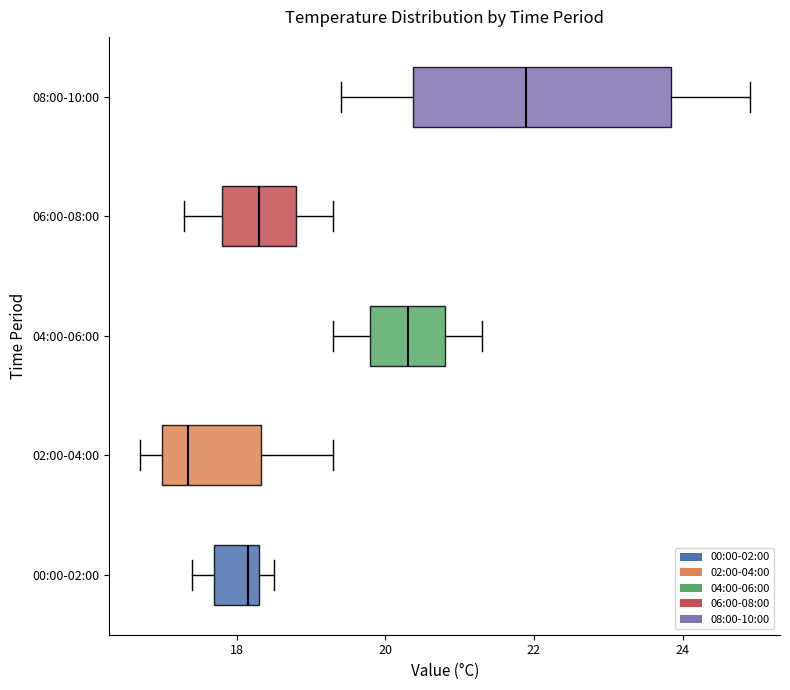

Comparing the boxes themselves (not the whiskers), which one is the widest?

08:00-10:00